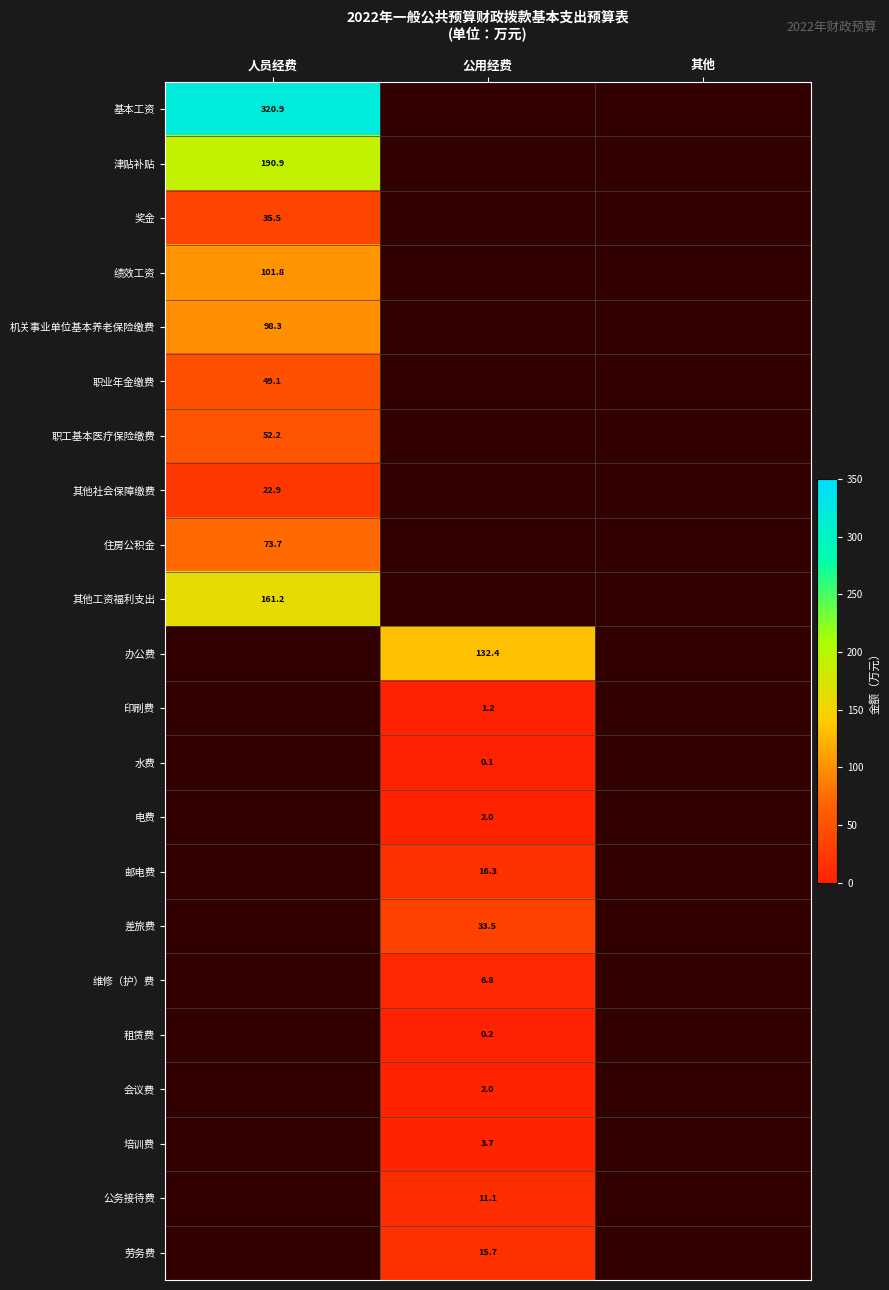

Is the value of 公务接待费 at 公用经费 greater than the value of 电费 at 公用经费?

Yes